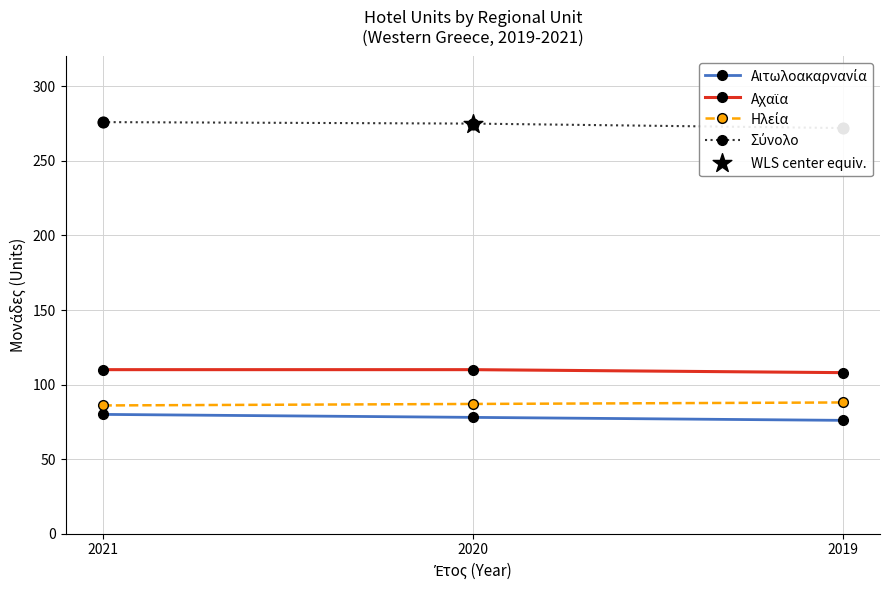

Which series has the largest Y range (max minus min)?

Αιτωλοακαρνανία